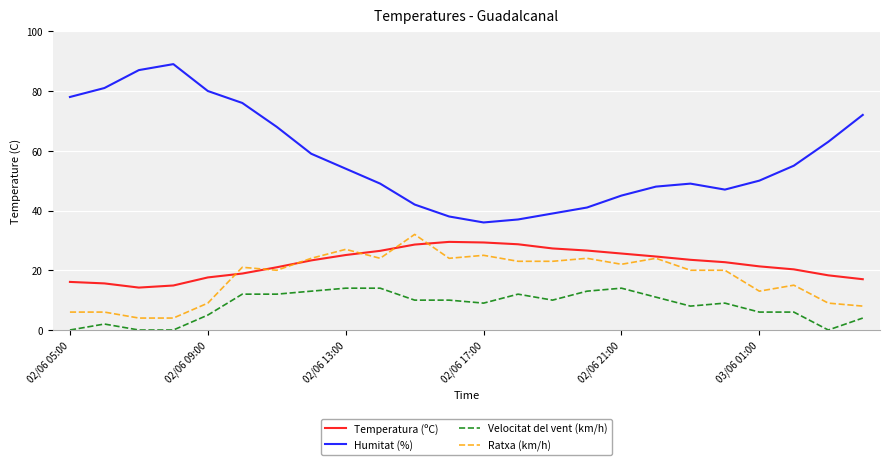

True or false: Ratxa (km/h) and Velocitat del vent (km/h) cross at least once.

False